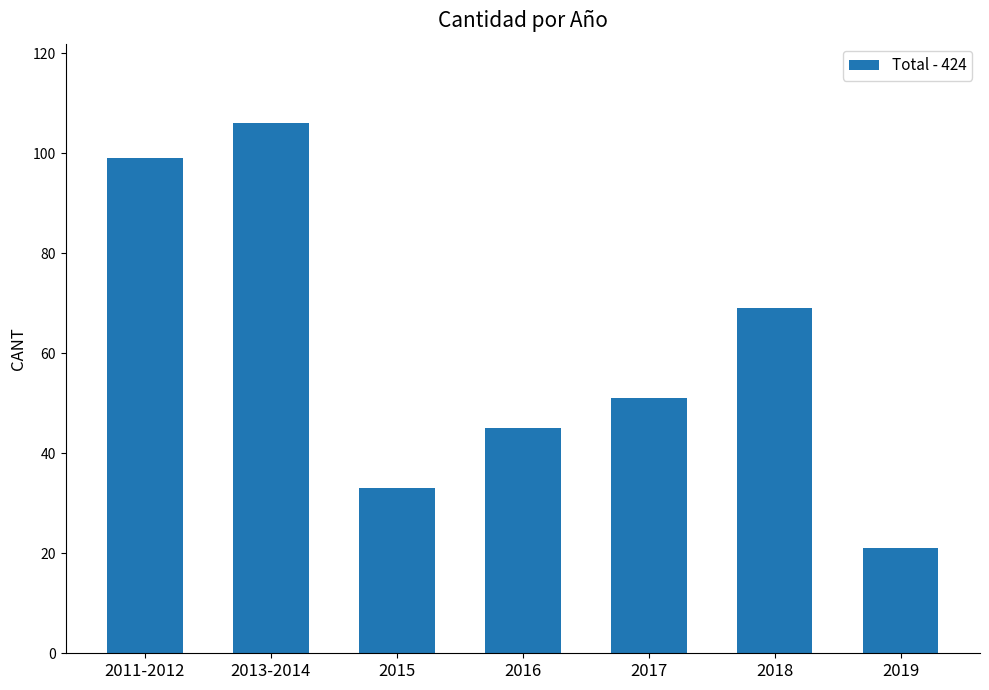

What position from the left is 2011-2012?

1